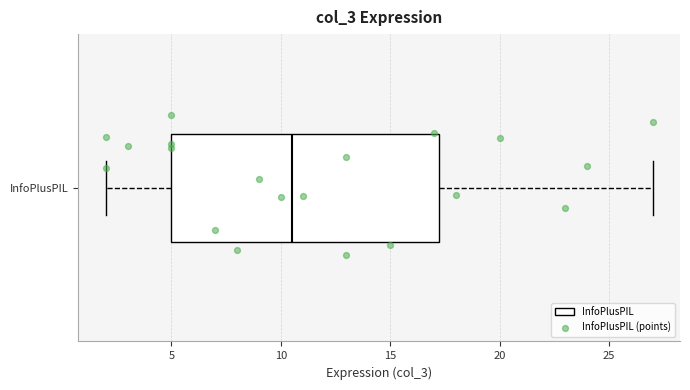

Where does the right whisker of the box for InfoPlusPIL end on the x-axis? The values are not printed on the chart, so give them approximately, as read against the axis.

27.0